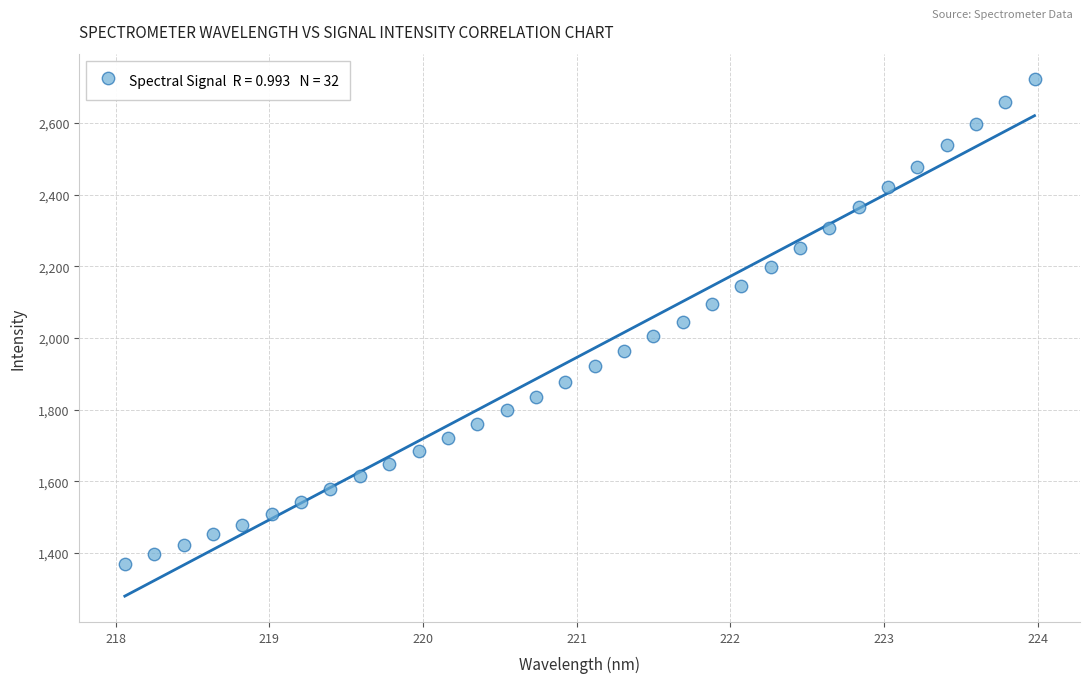

What is the range of X values (max minus min)?

5.9